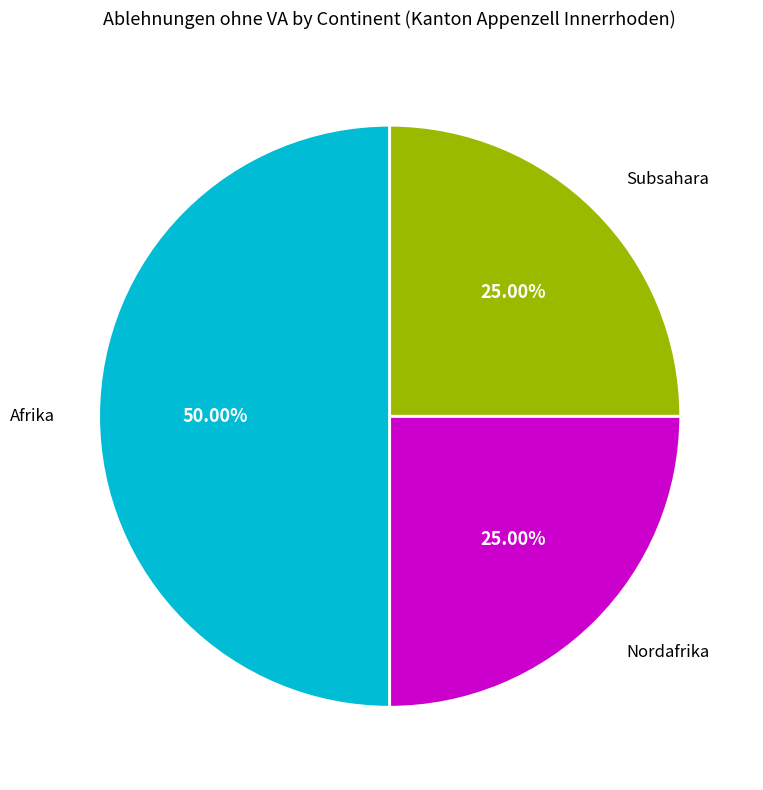

Does Subsahara account for over 50% of the chart?

No